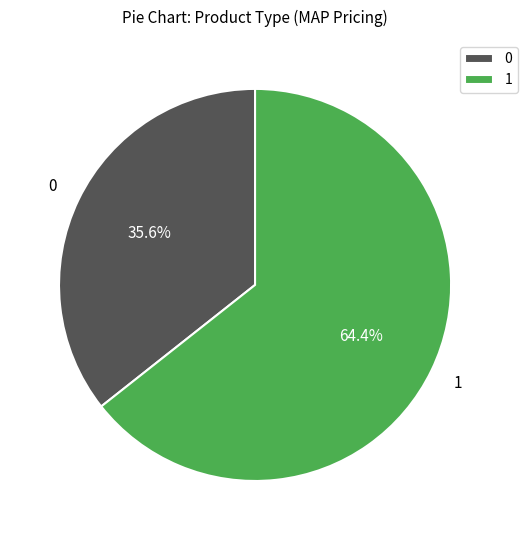

Is the sum of 1 and 0 greater than half?

Yes